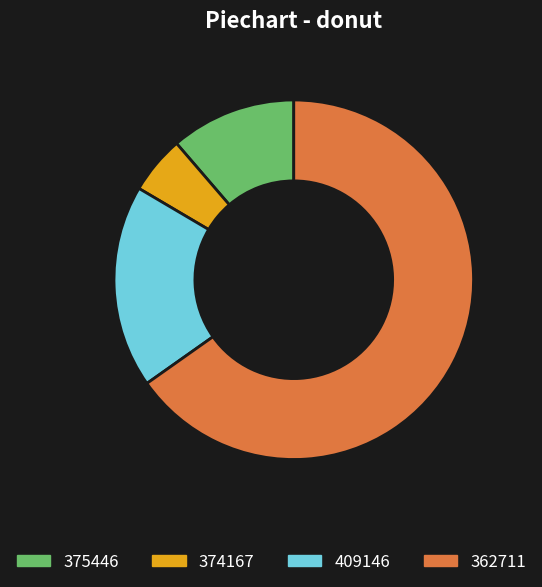

Which category has the biggest portion of the pie?

362711